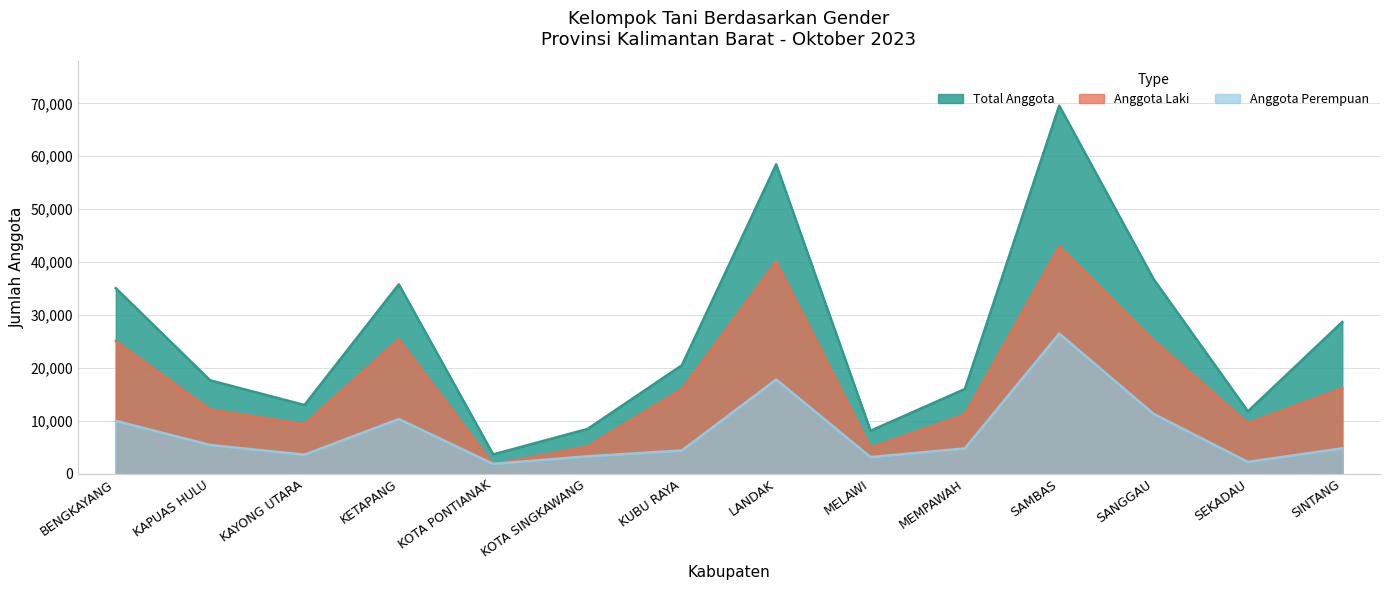

Which series has the largest range (max minus min)?

Total Anggota